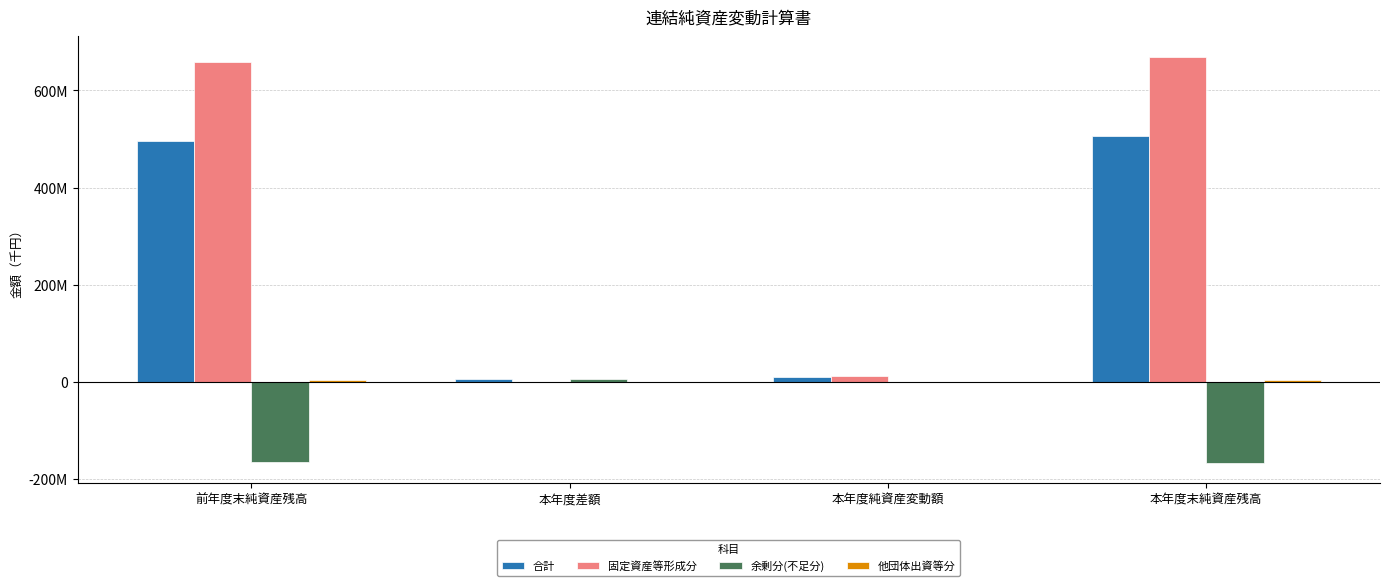

Are the bars horizontal?

No